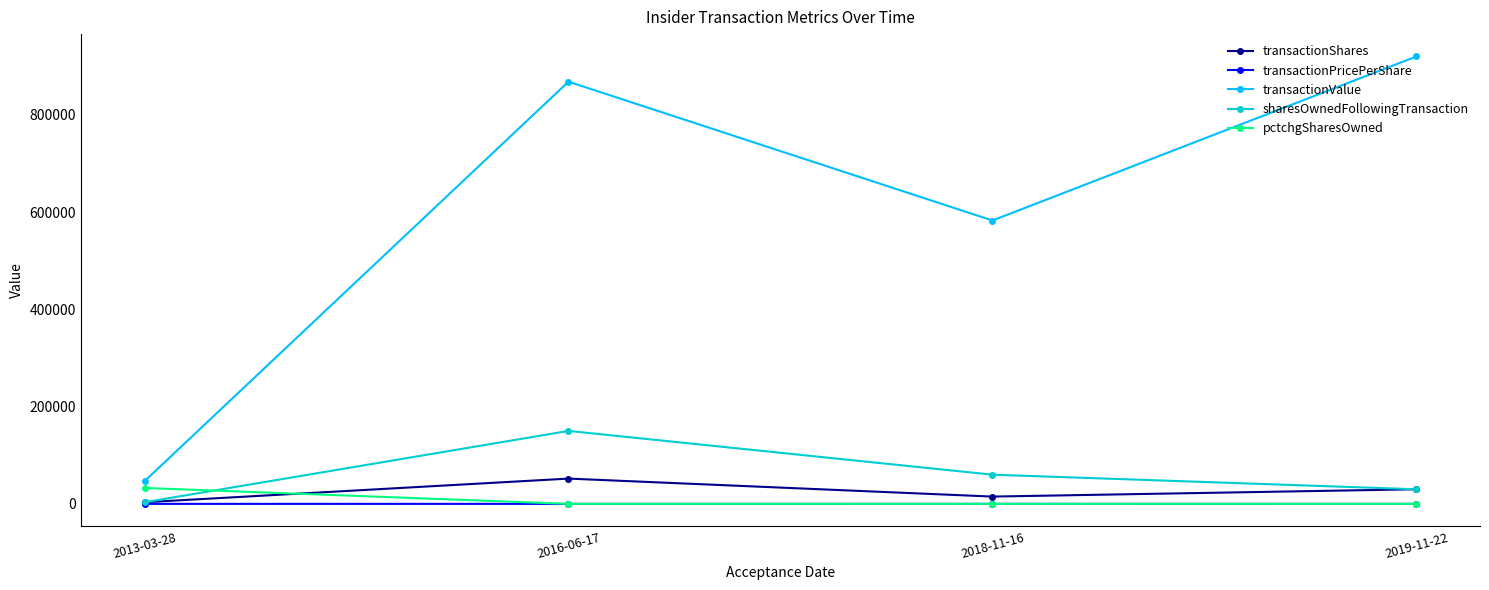

List the series in order of their peak value, lowest first.

transactionPricePerShare, pctchgSharesOwned, transactionShares, sharesOwnedFollowingTransaction, transactionValue